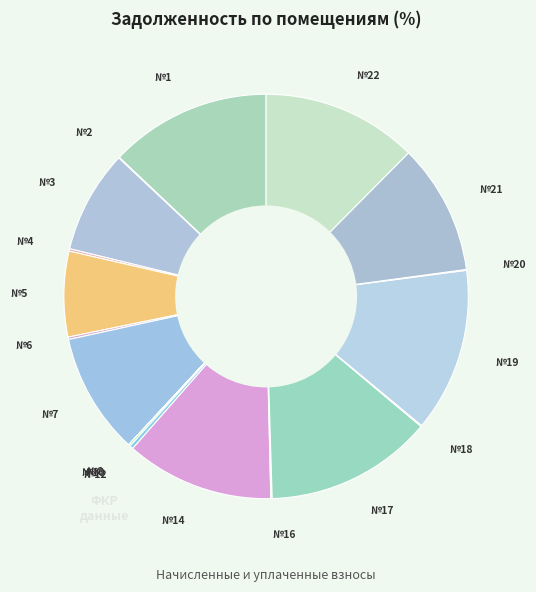

Approximately how many times larger is the value at №7 compared to №5?

1.4